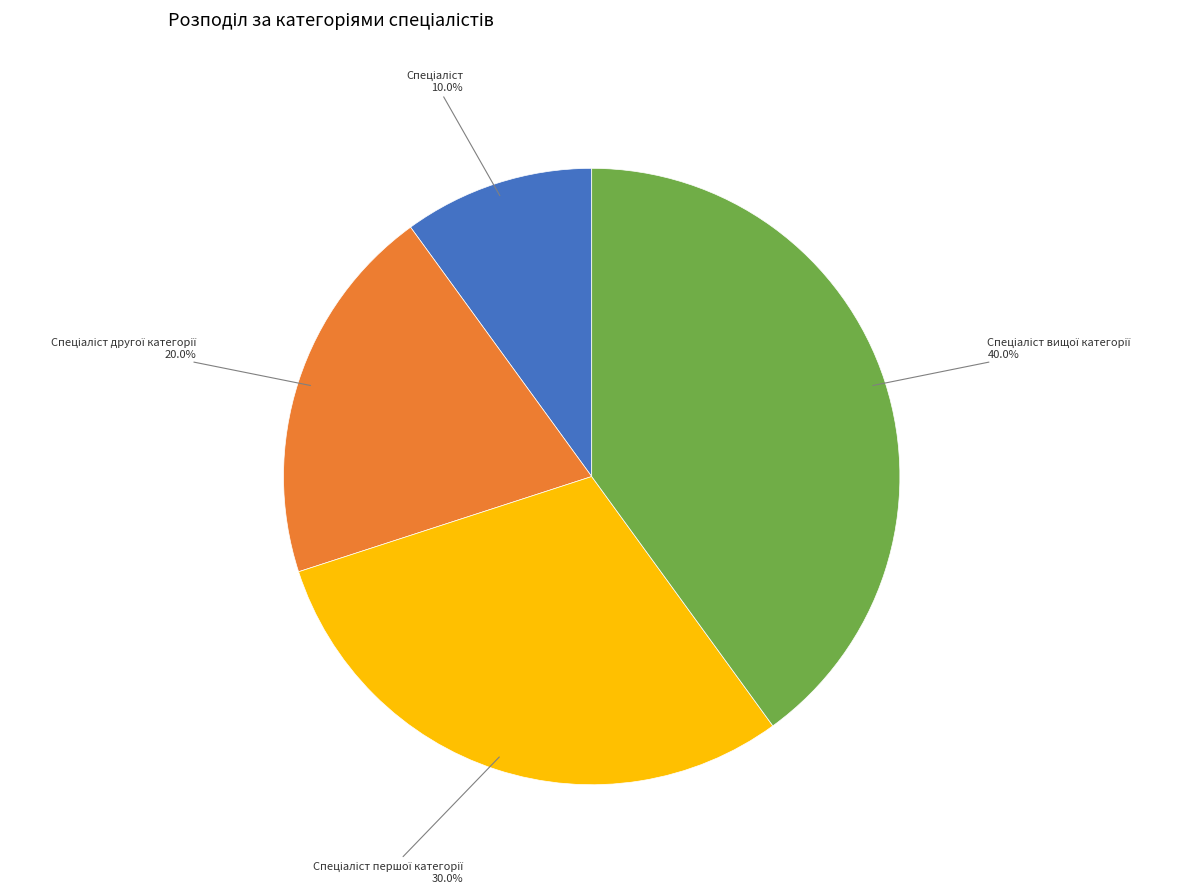

Does any single category account for the majority?

No